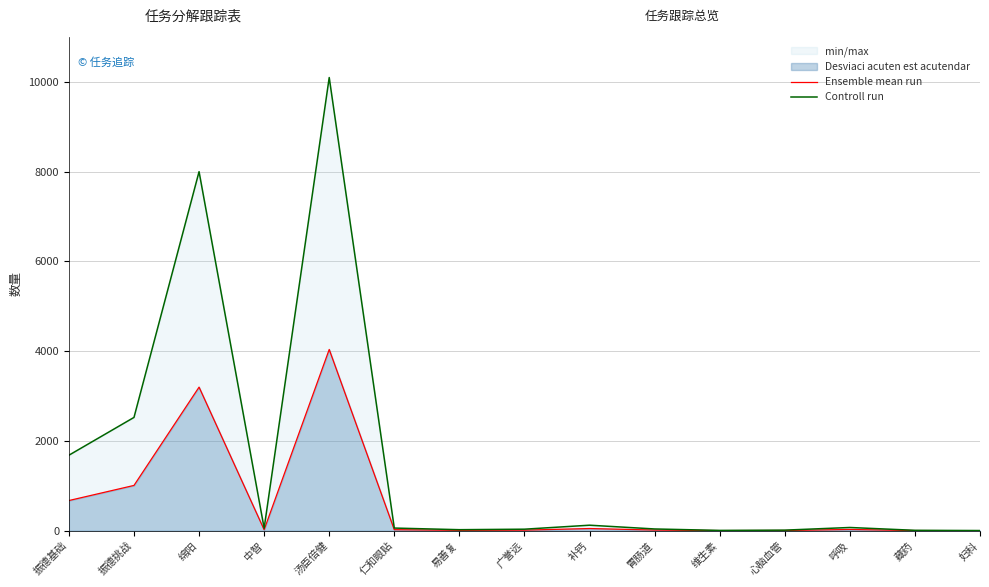

The value of Controll run at 胃肠道 is 40.0. True or false?

True